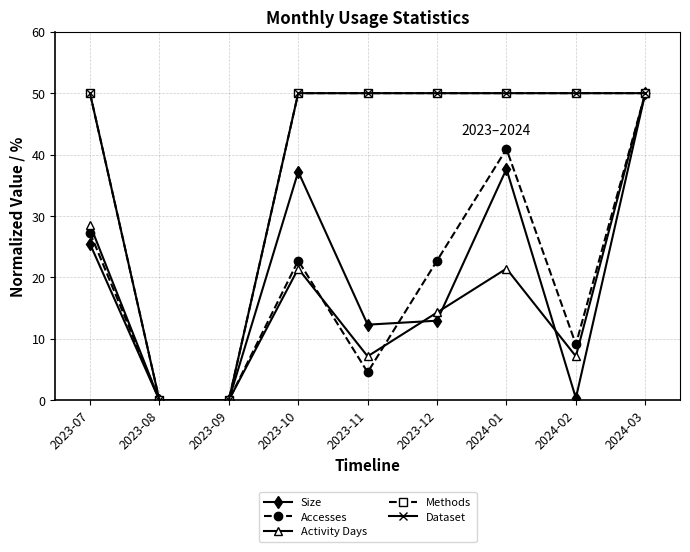

Is this an area chart (filled region under the line)?

No